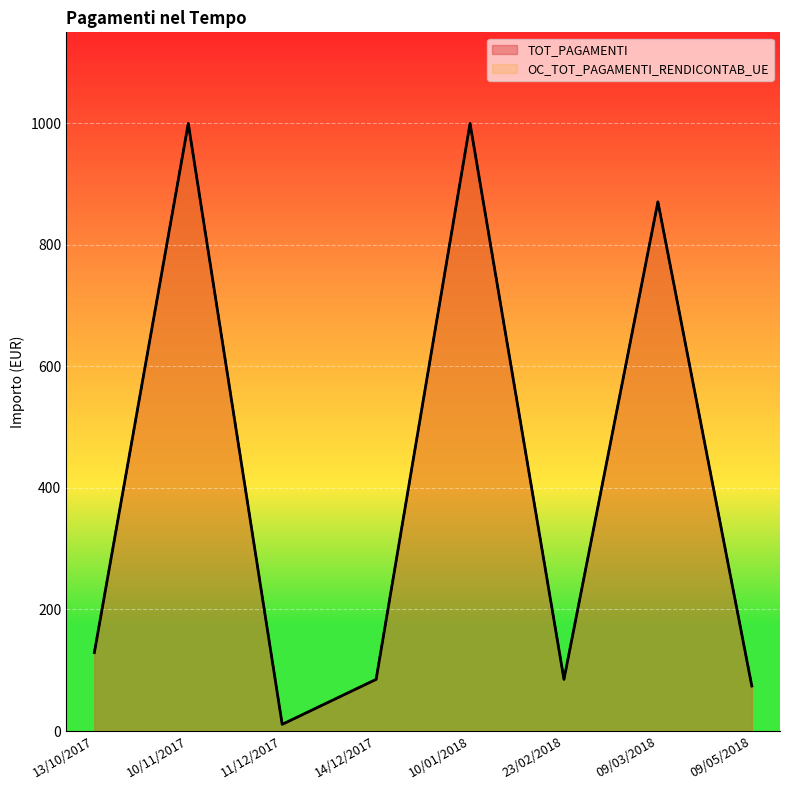

What value does the OC_TOT_PAGAMENTI_RENDICONTAB_UE series have at 11/12/2017?

11.0